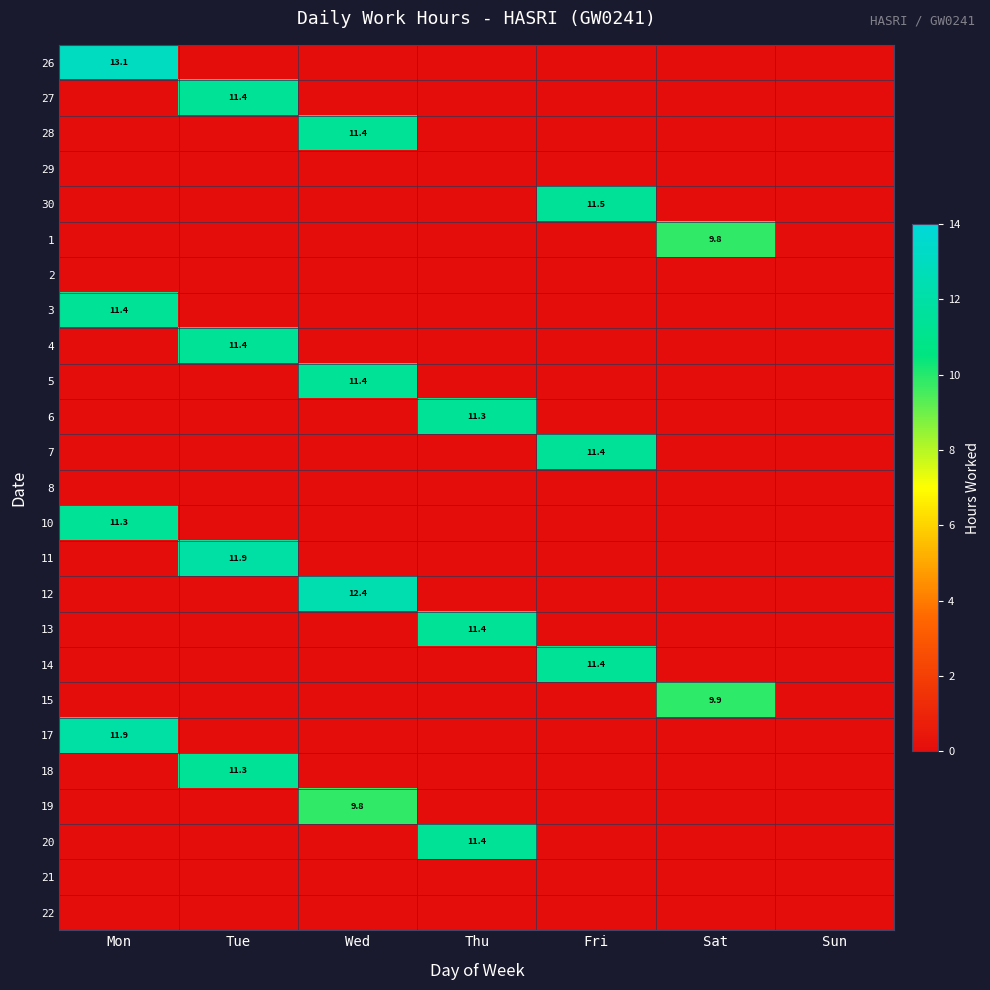

The value of 17 at Mon is 4.1. True or false?

False